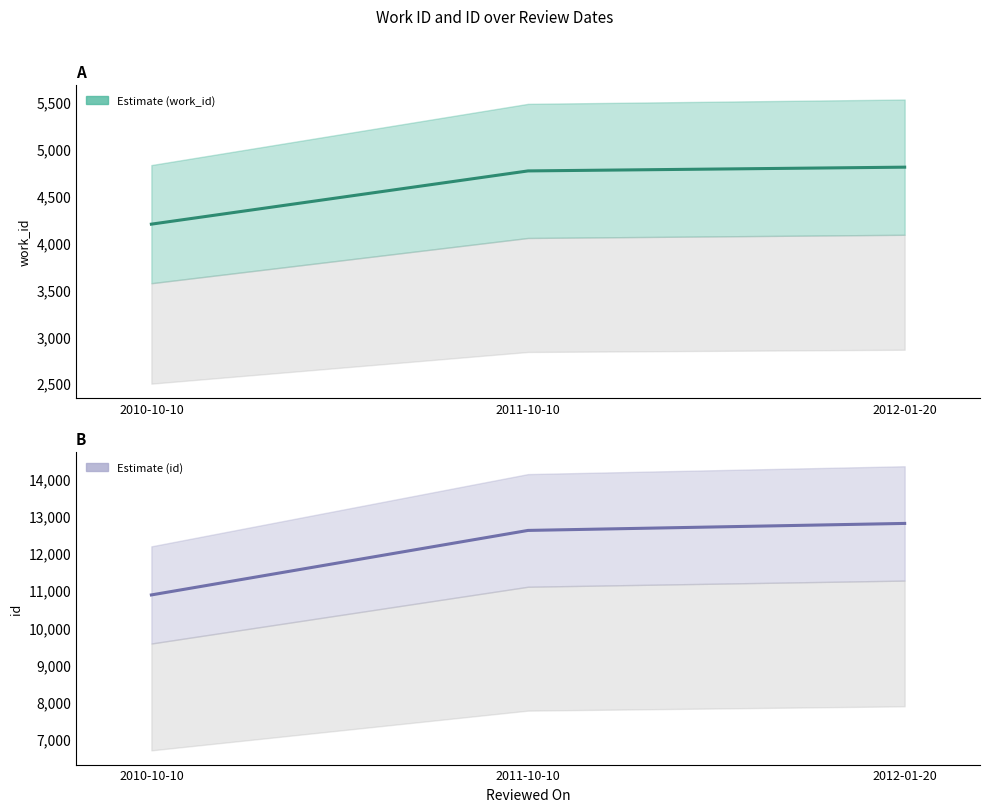

What is the sum of all id values?

36279